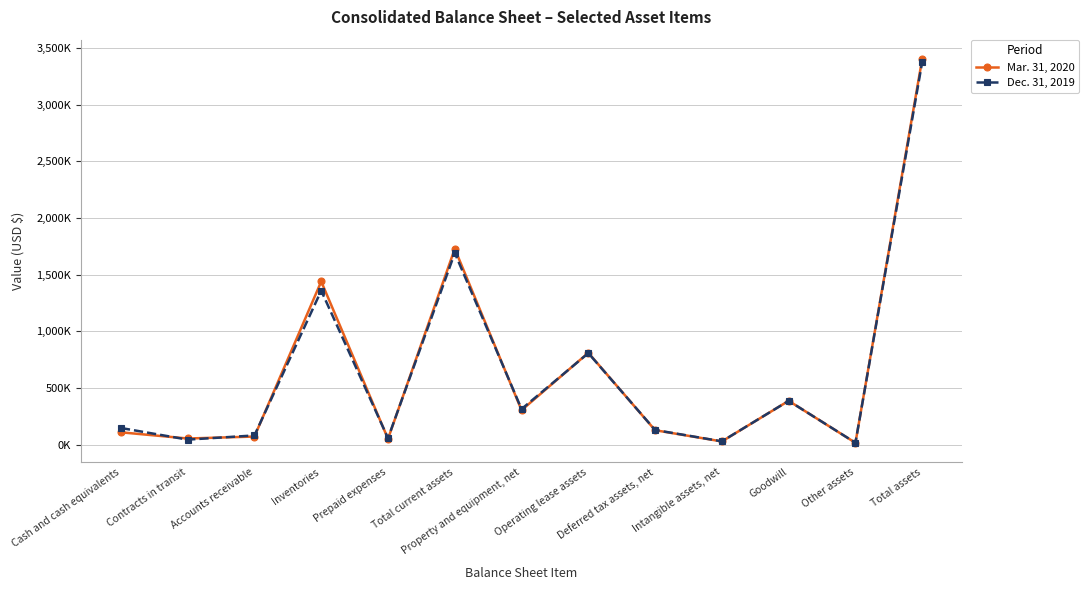

Does the chart have visible grid lines?

Yes